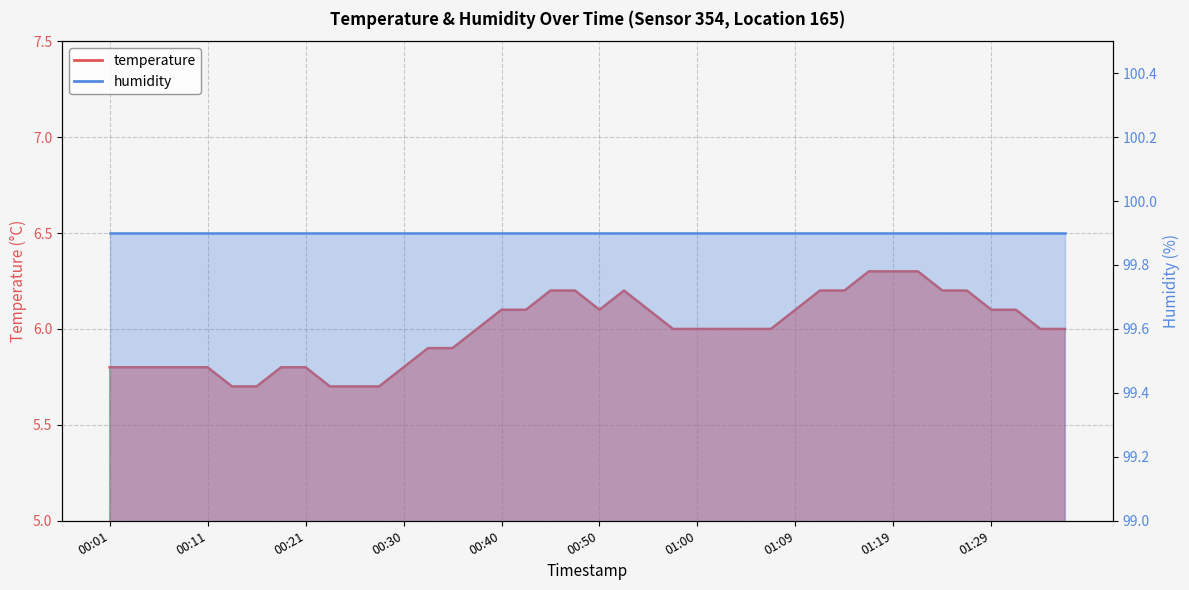

Reading left to right, what are all the values shown in this chart?

5.8	5.8	5.8	5.8	5.8	5.7	5.7	5.8	5.8	5.7	5.7	5.7	5.8	5.9	5.9	6.0	6.1	6.1	6.2	6.2	6.1	6.2	6.1	6.0	6.0	6.0	6.0	6.0	6.1	6.2	6.2	6.3	6.3	6.3	6.2	6.2	6.1	6.1	6.0	6.0